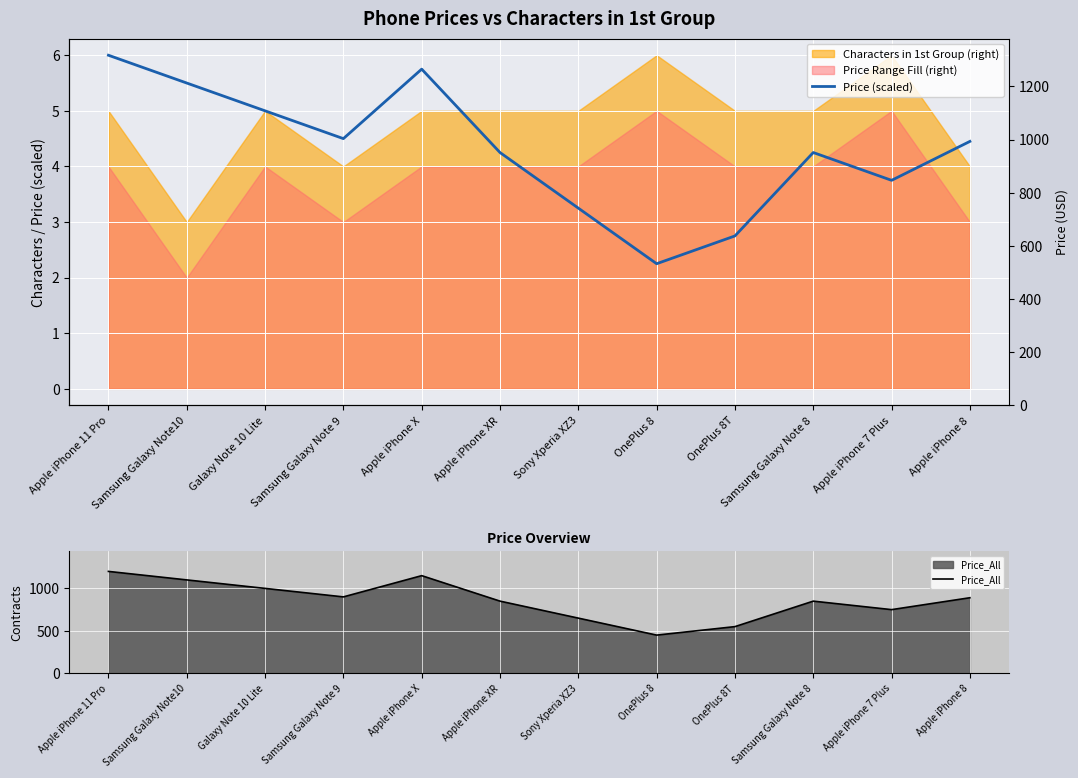

What is the minimum value shown in the chart?

2.2